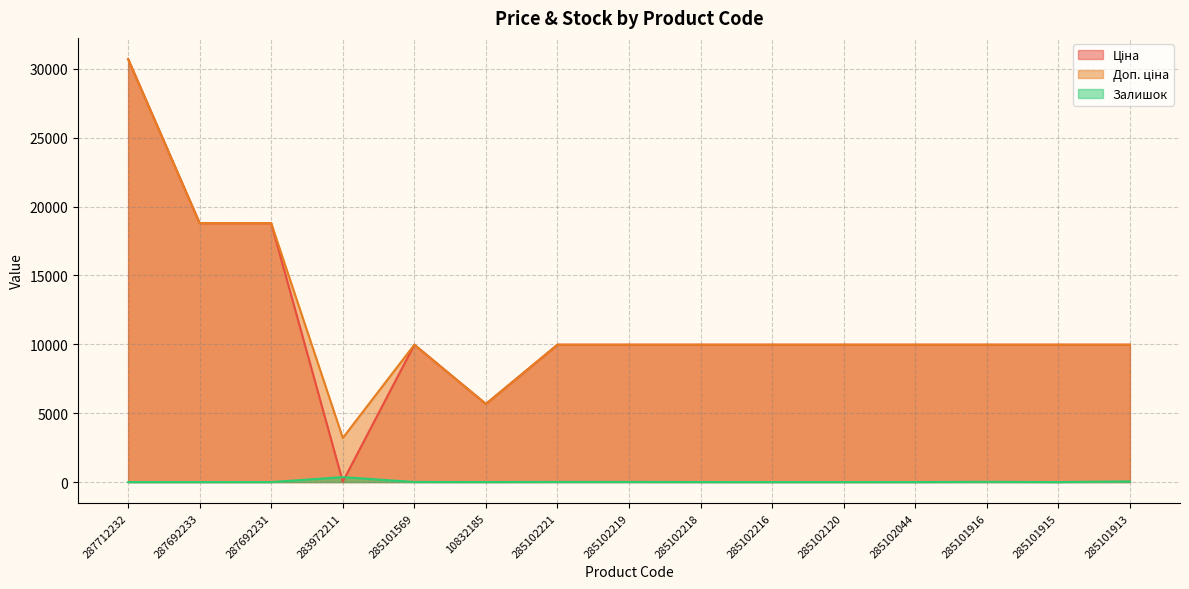

Reading left to right, list all the values displayed in this chart.

Ціна: 287712232=30717.1	287692233=18796.8	287692231=18796.8	283972211=32.0	285101569=9975.0	10832185=5673.8	285102221=9975.0	285102219=9975.0	285102218=9975.0	285102216=9975.0	285102120=9975.0	285102044=9975.0	285101916=9975.0	285101915=9975.0	285101913=9975.0
Доп. ціна: 287712232=30717.1	287692233=18796.8	287692231=18796.8	283972211=3205.0	285101569=9975.0	10832185=5673.8	285102221=9975.0	285102219=9975.0	285102218=9975.0	285102216=9975.0	285102120=9975.0	285102044=9975.0	285101916=9975.0	285101915=9975.0	285101913=9975.0
Залишок: 287712232=0.0	287692233=0.0	287692231=0.0	283972211=360.0	285101569=7.0	10832185=3.0	285102221=11.0	285102219=11.0	285102218=3.0	285102216=0.0	285102120=0.0	285102044=1.0	285101916=17.0	285101915=0.0	285101913=48.0